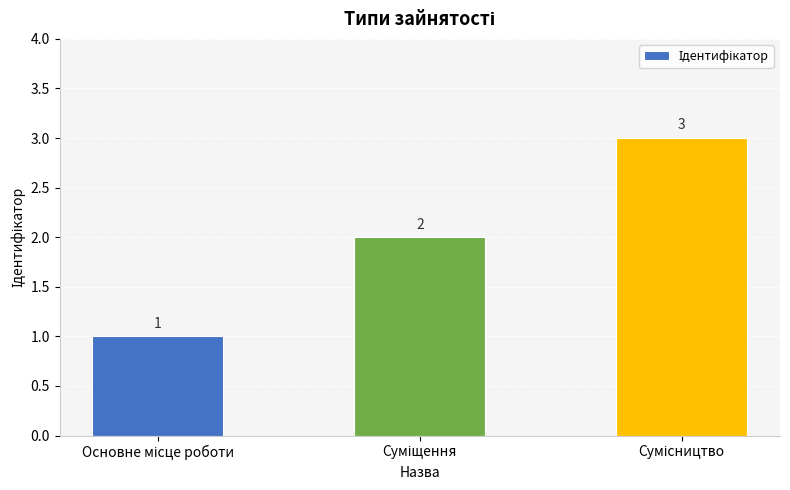

What is the maximum value shown in the chart?

3